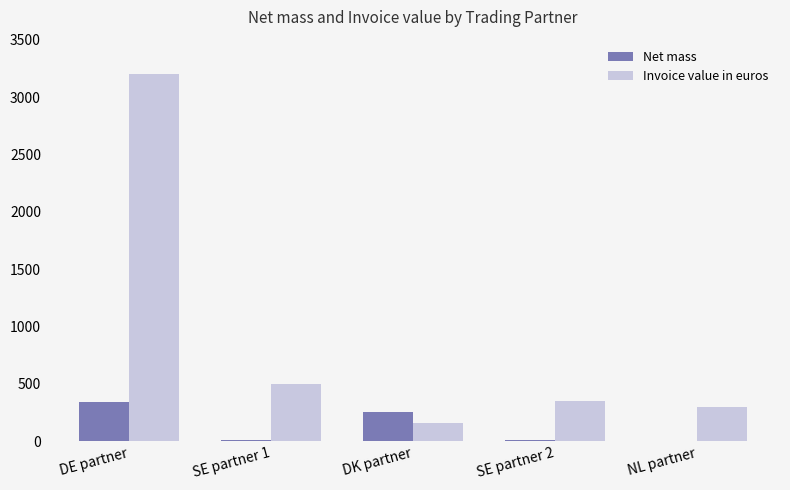

The value of Net mass at DE partner is 97. True or false?

False